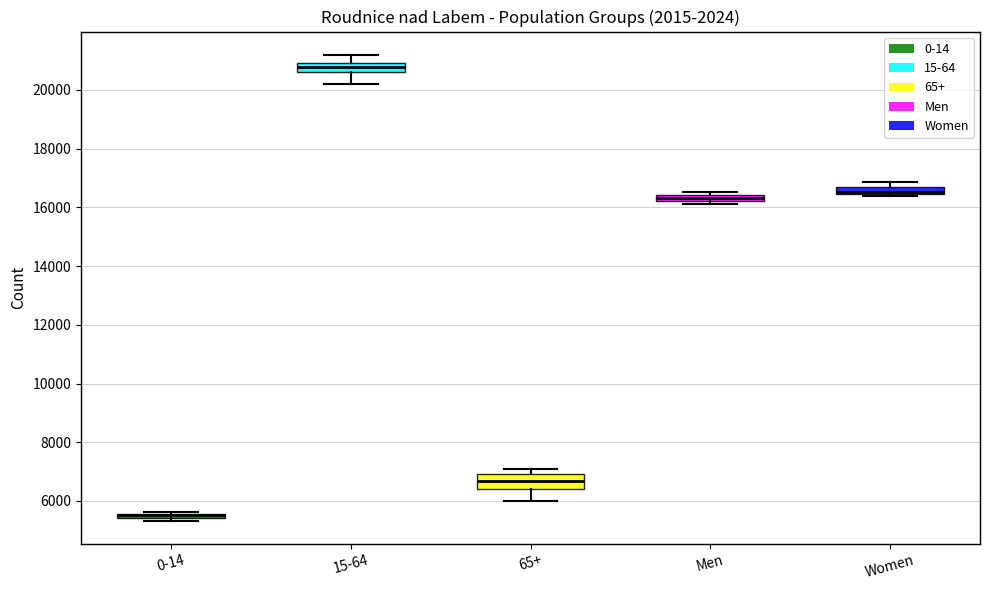

Where is the lower edge of the box for Men on the y-axis? The values are not printed on the chart, so give them approximately, as read against the axis.

16200